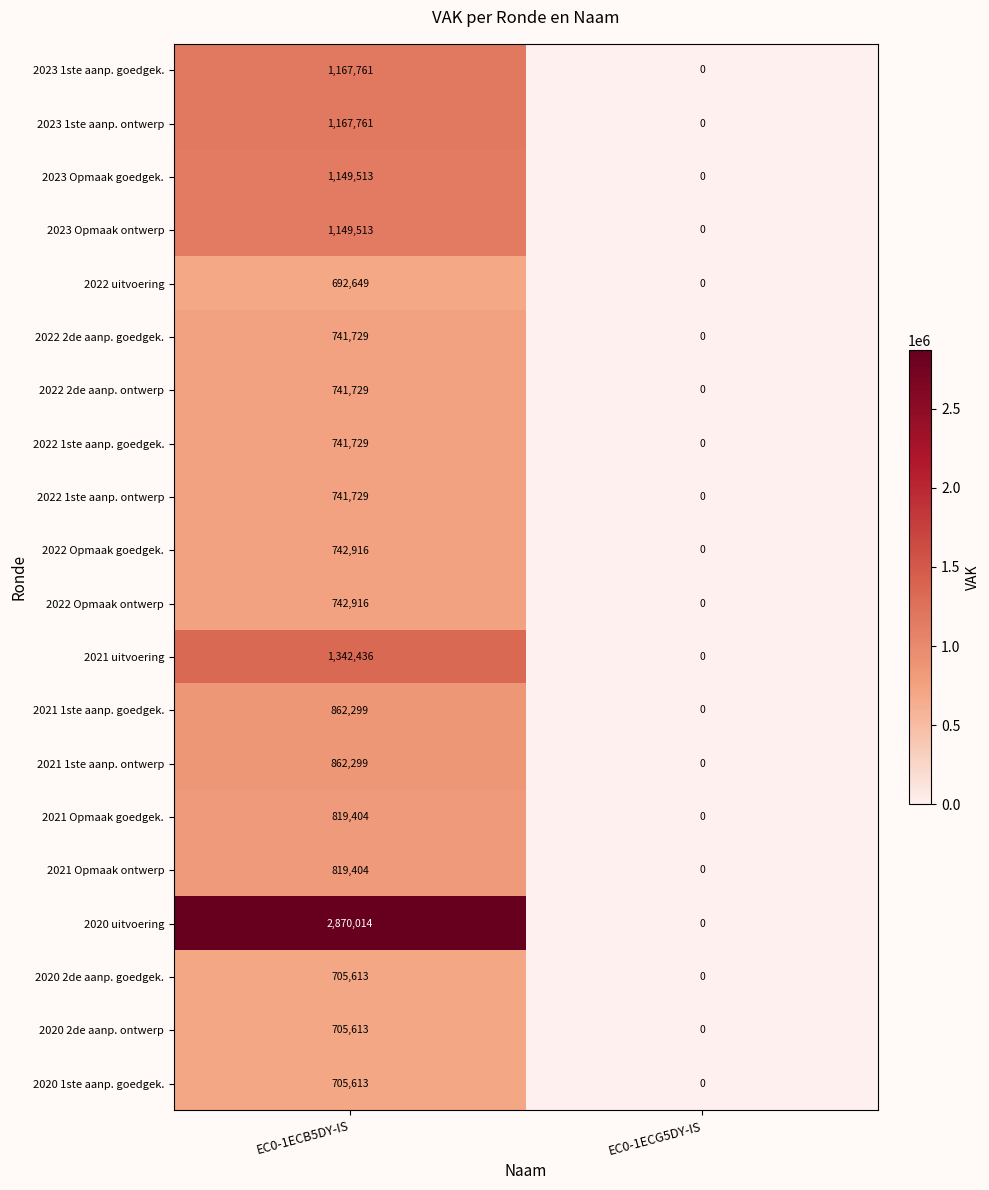

Count the number of data series in this chart.

20